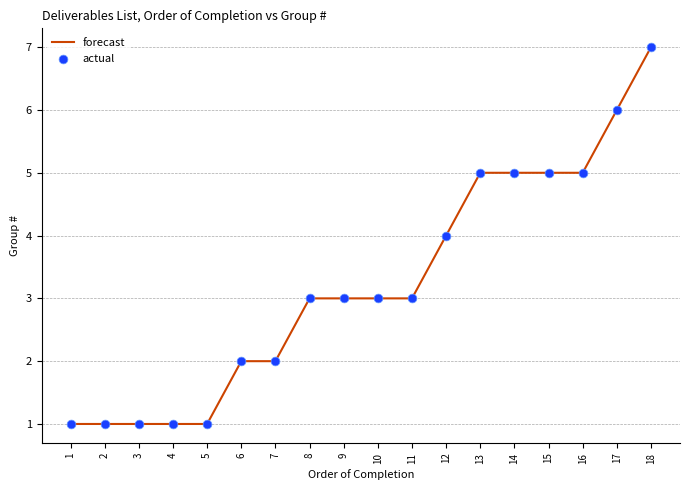

Approximately how many times larger is the value at 1 compared to 2?

1.0